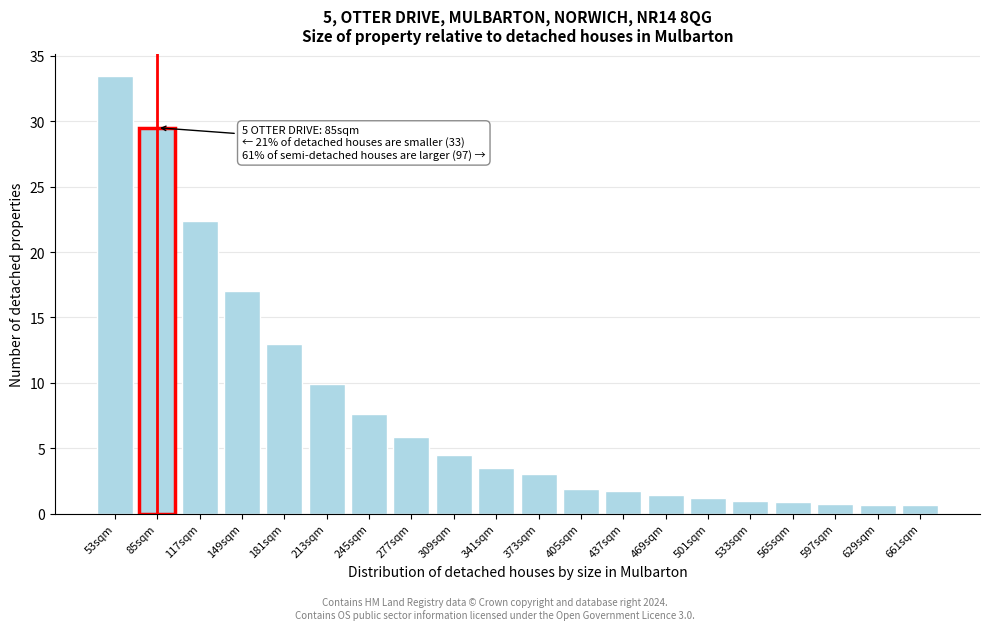

Is it true that the value at 341sqm is 3.5?

True